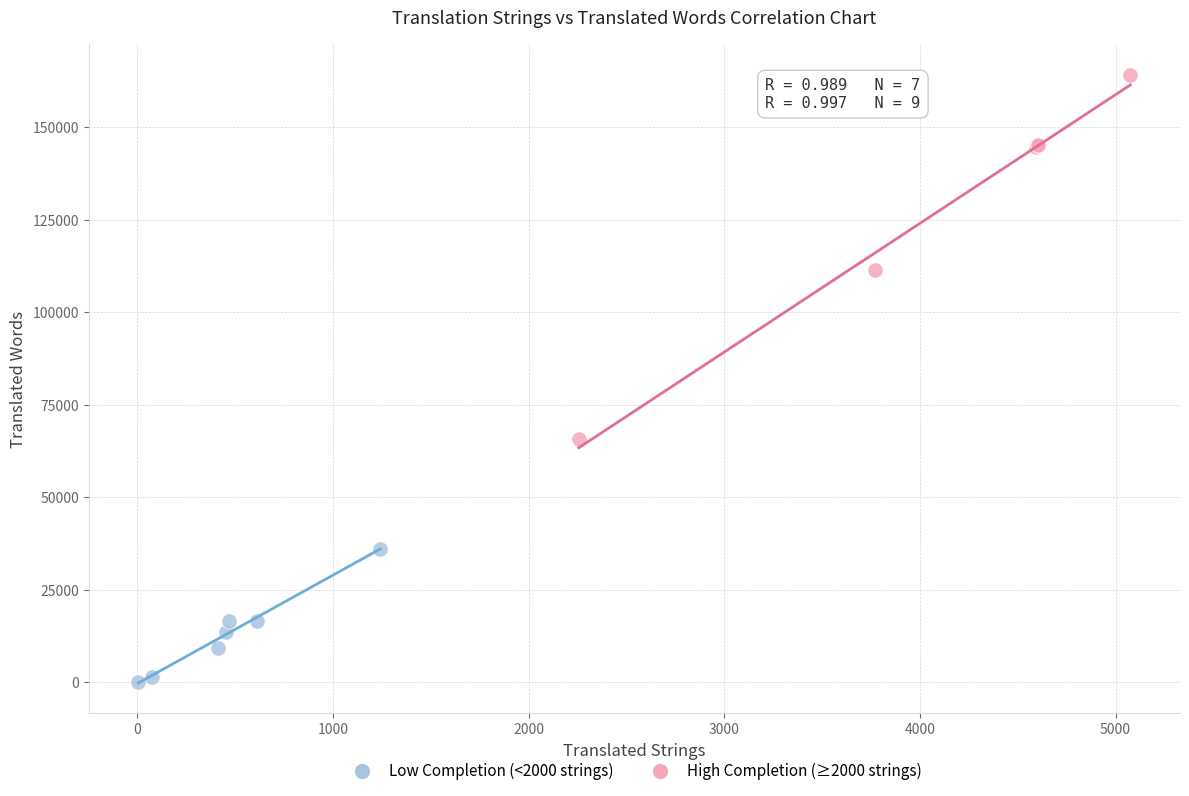

Which series contains the lowest Y value?

Low Completion (<2000 strings)